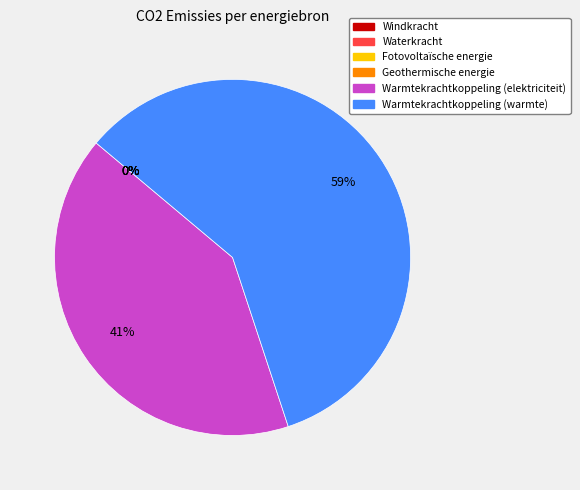

The Windkracht slice represents 0% of the pie. True or false?

True